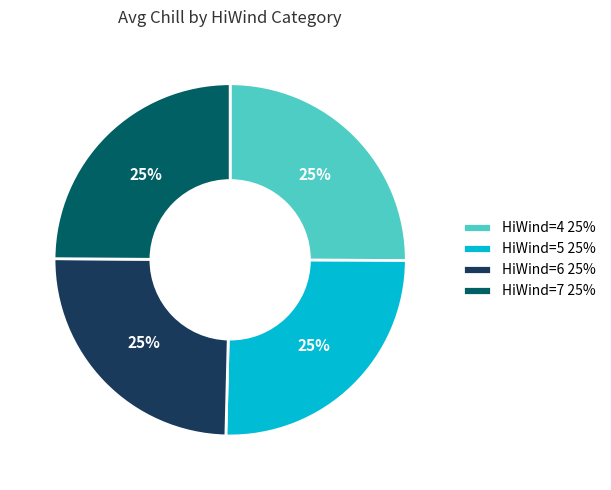

What percentage is the HiWind=5 slice, to the nearest percent?

25%